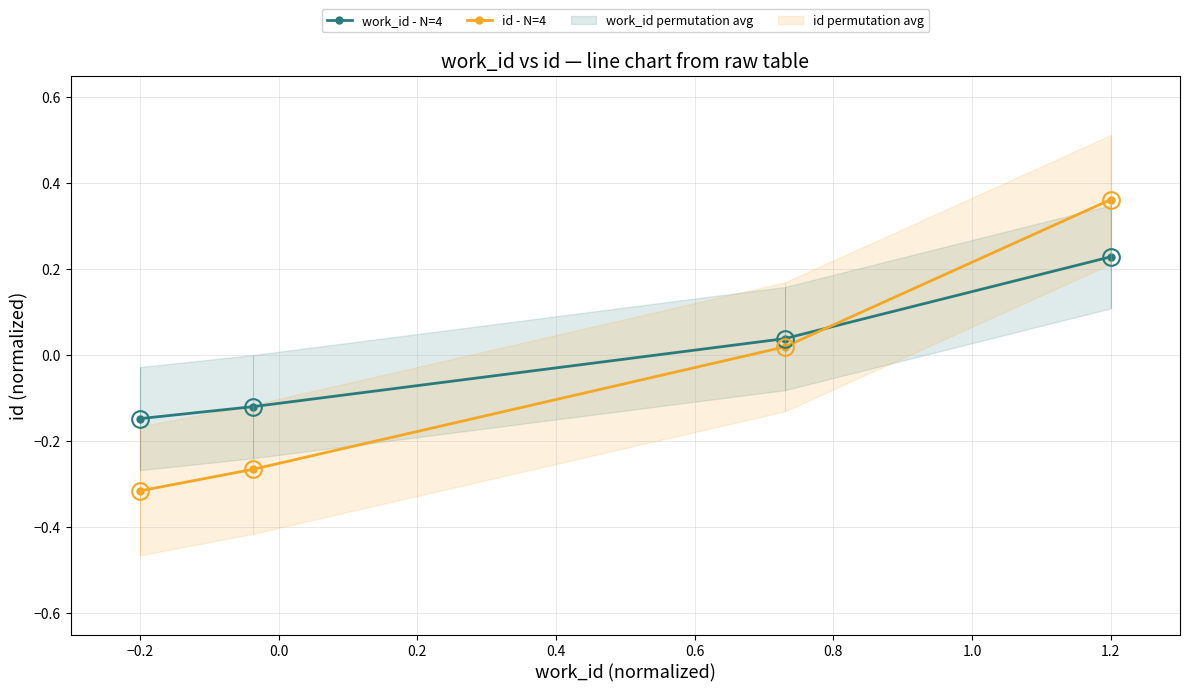

True or false: id - N=4 and work_id - N=4 cross at least once.

True